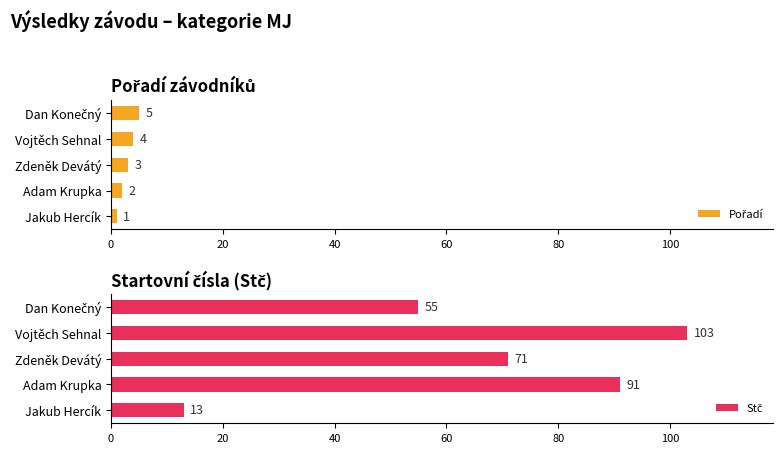

How many data points in Pořadí are above 3?

2